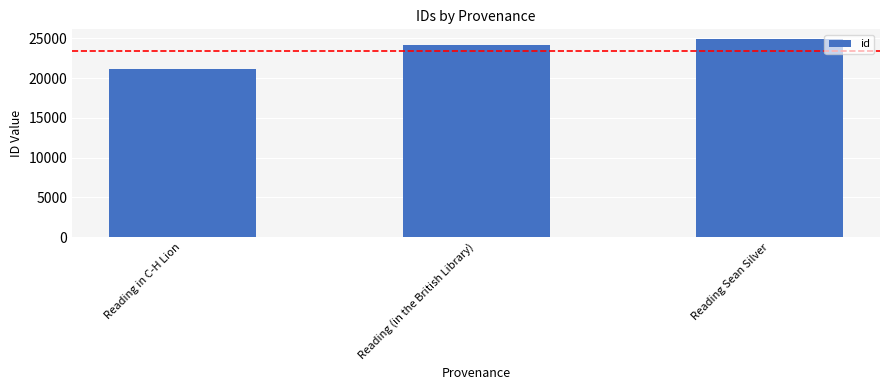

What is the label of the 3rd bar from the left?

Reading Sean Silver